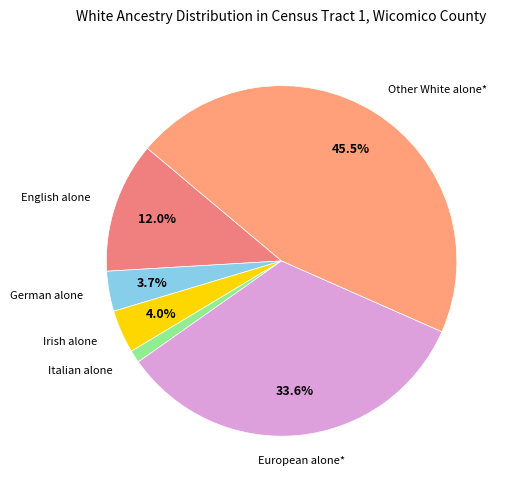

Which slice is the largest?

Other White alone*